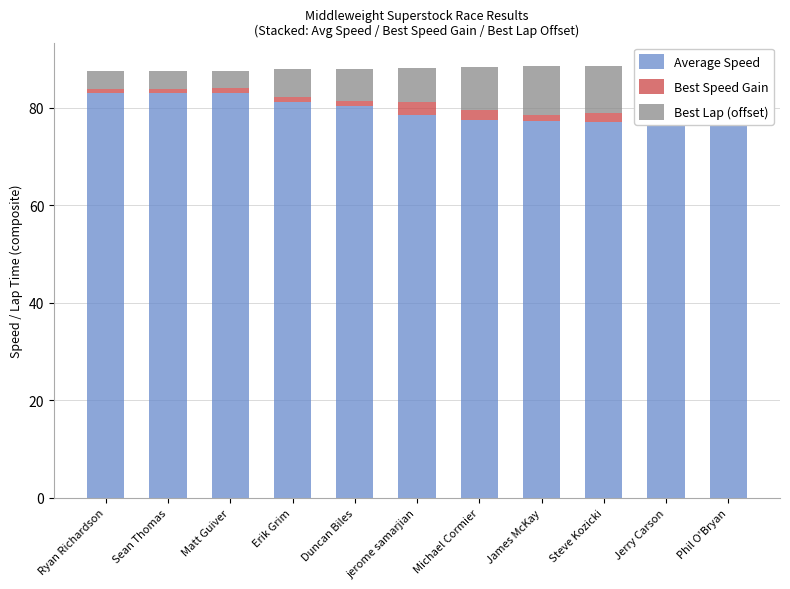

Rank the series by their maximum value, from highest to lowest.

Average Speed, Best Lap (offset), Best Speed Gain